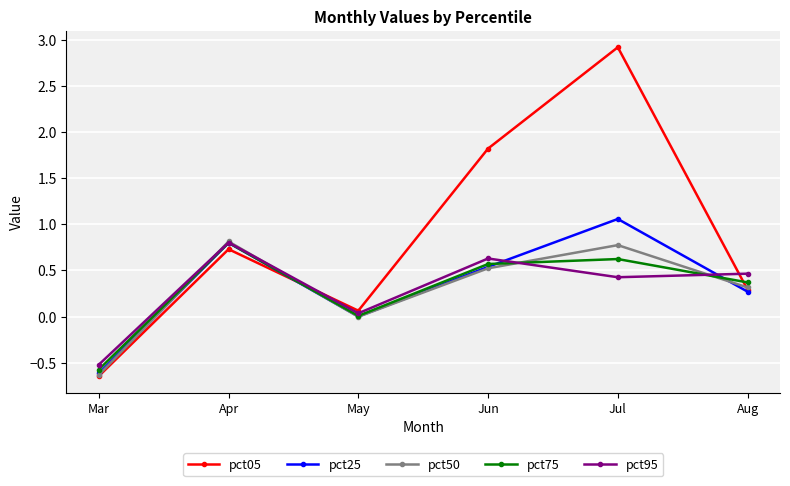

The pct25 series shows 0.0 at May. True or false?

True